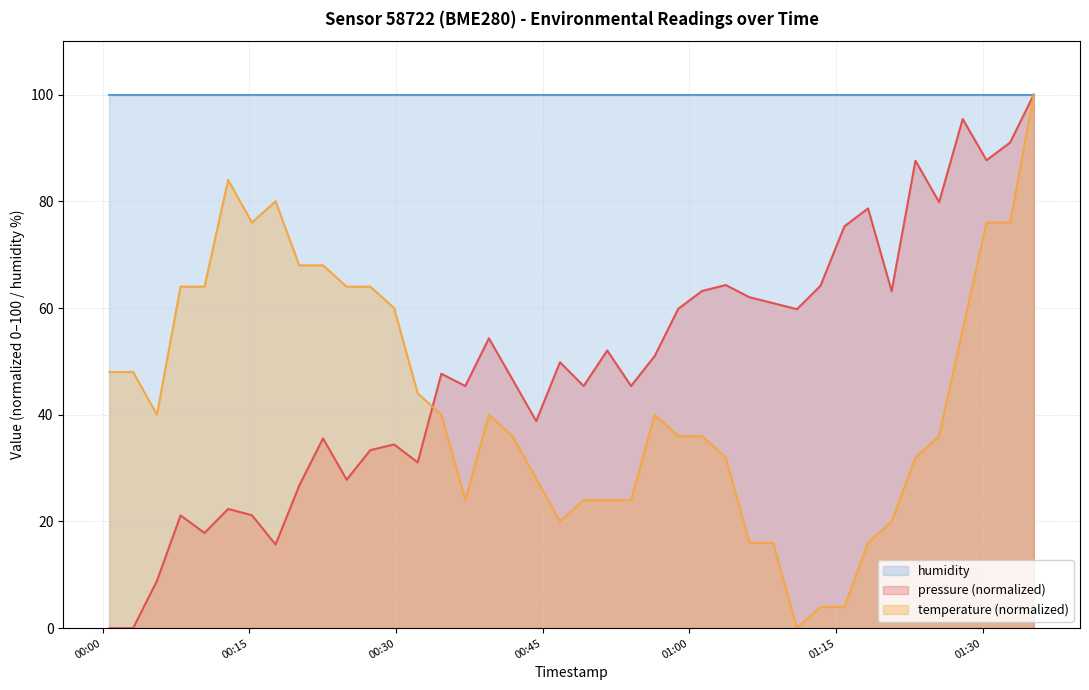

Where do pressure and temperature first cross each other?

2023-12-28T00:32:13 and 2023-12-28T00:34:38